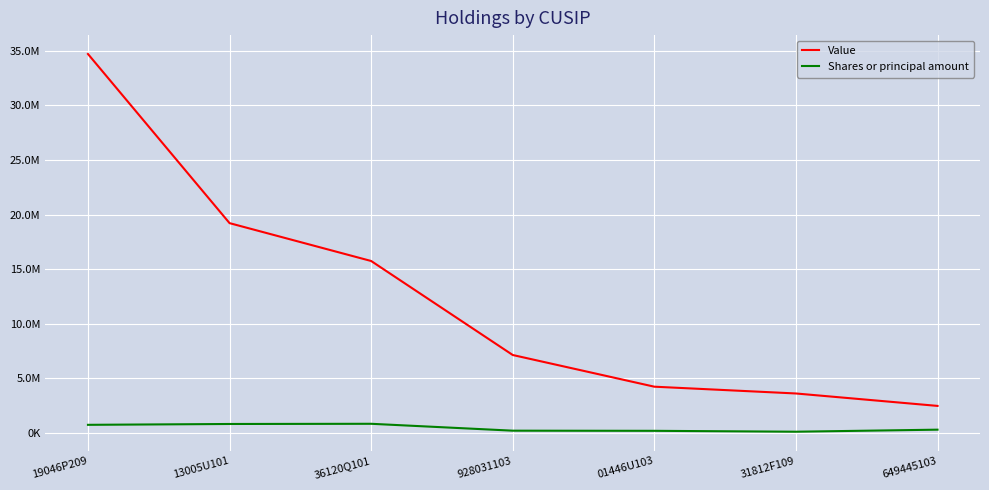

List the labels in order of Shares or principal amount value, smallest first.

31812F109, 01446U103, 928031103, 649445103, 19046P209, 13005U101, 36120Q101